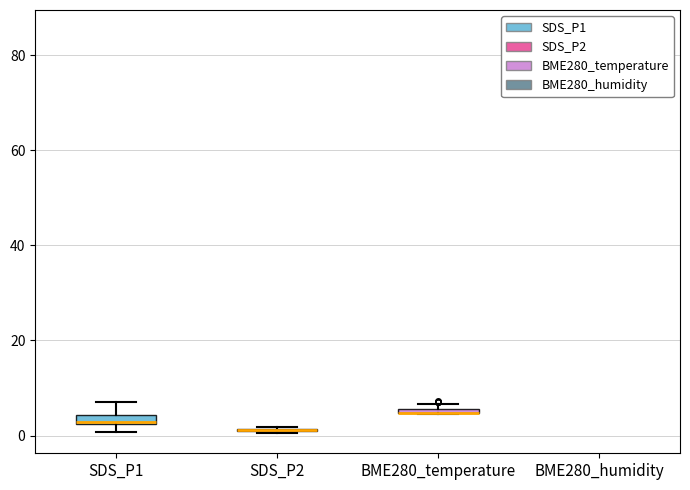

Does the chart contain any negative values?

No